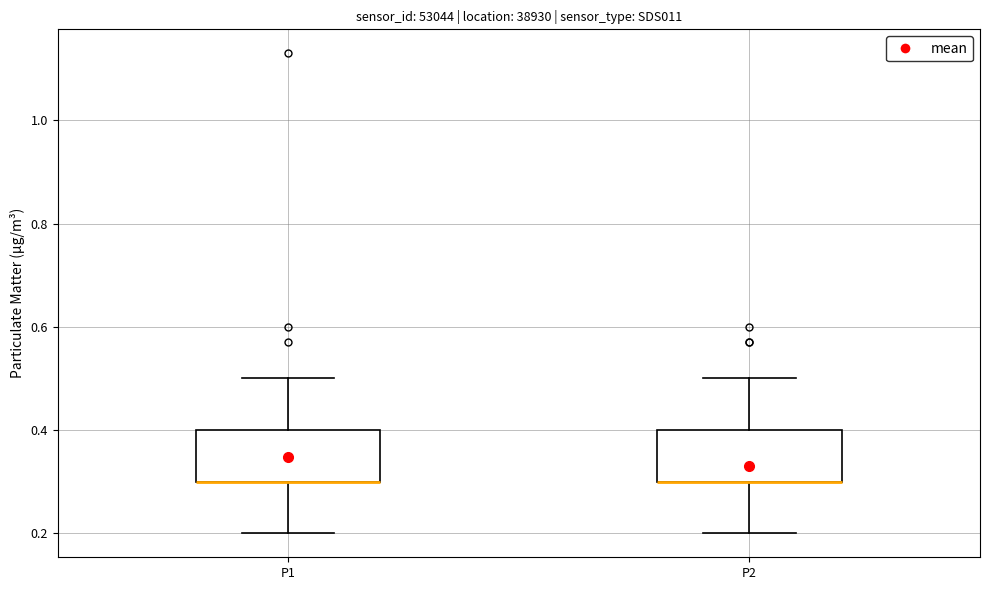

Reading left to right, transcribe this box plot: for each box, give where its median line is, the range the box spans, and where its two whiskers end, as read against the y-axis. The values are not printed on the chart, so give them approximately, as read against the axis.

P1: median 0.3 (drawn on the box's lower edge), box 0.3 to 0.4, whiskers 0.2 to 0.5
P2: median 0.3 (drawn on the box's lower edge), box 0.3 to 0.4, whiskers 0.2 to 0.5